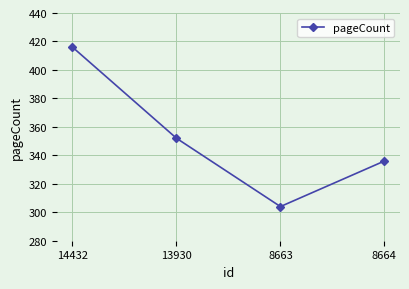

What is the minimum value shown in the chart?

304